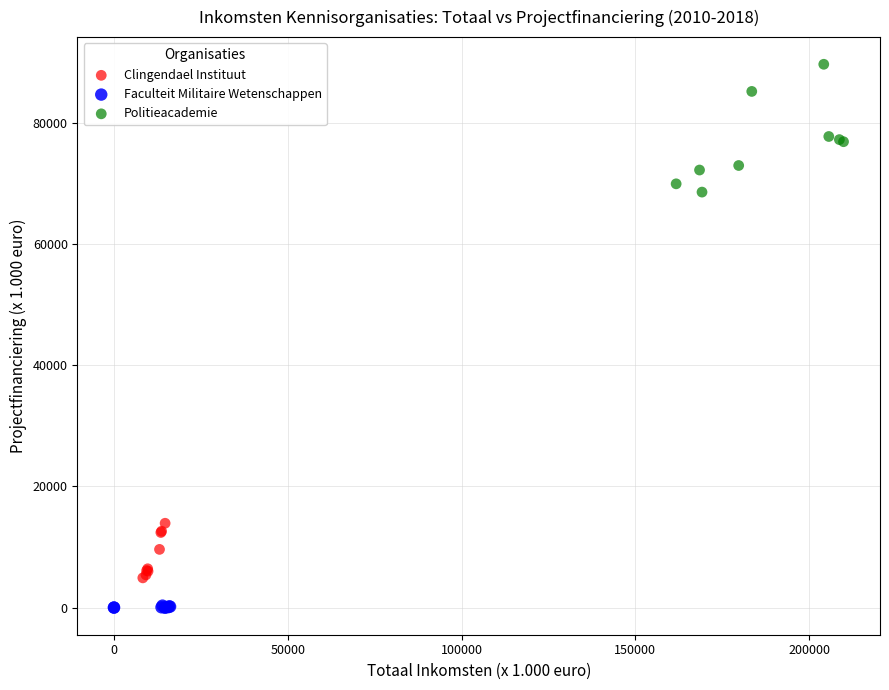

Which series contains the lowest Y value?

Faculteit Militaire Wetenschappen